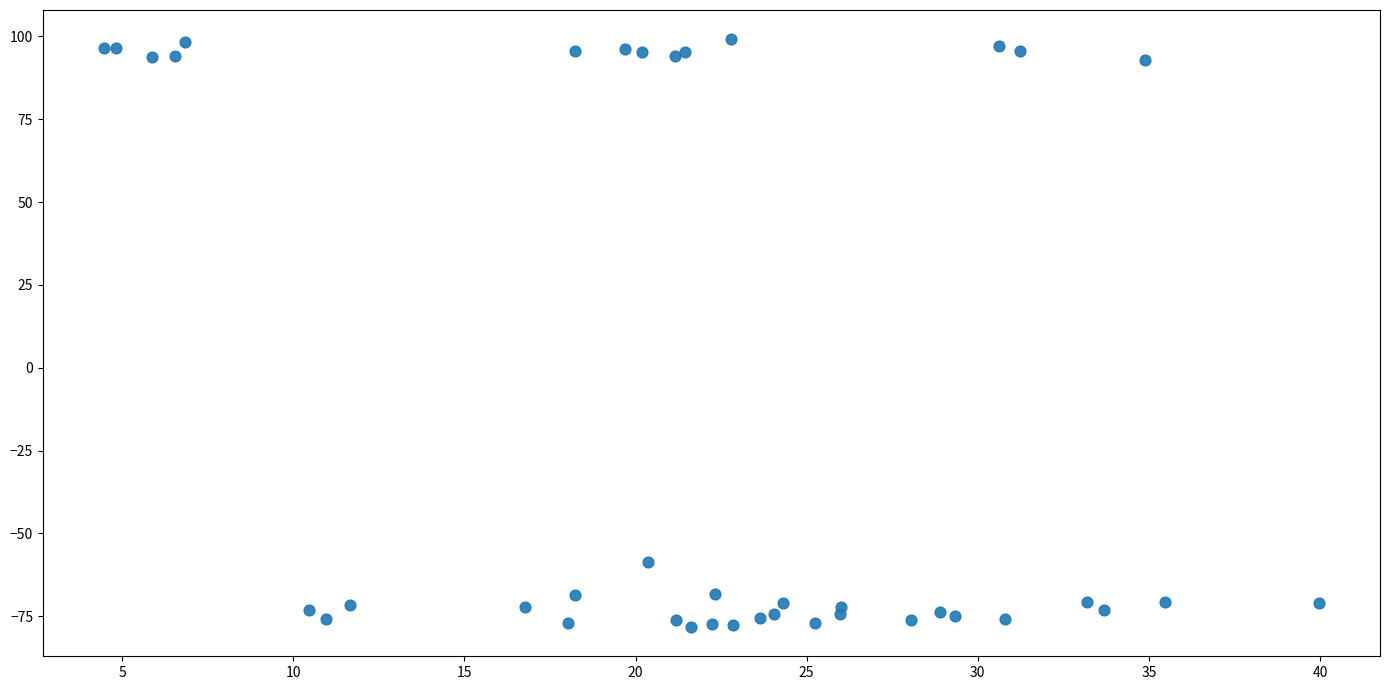

What Y value in the scatter plot is closest to 10?

-58.6